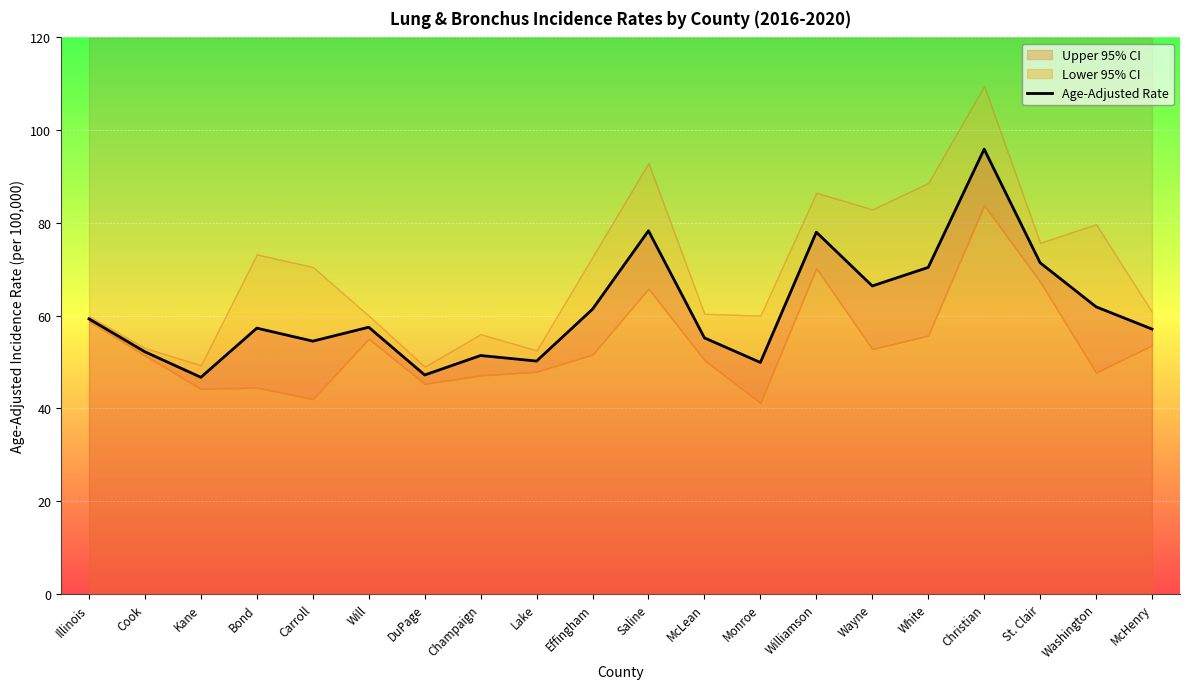

How many interior local valleys (lower than both neighbors) does the data have?

6